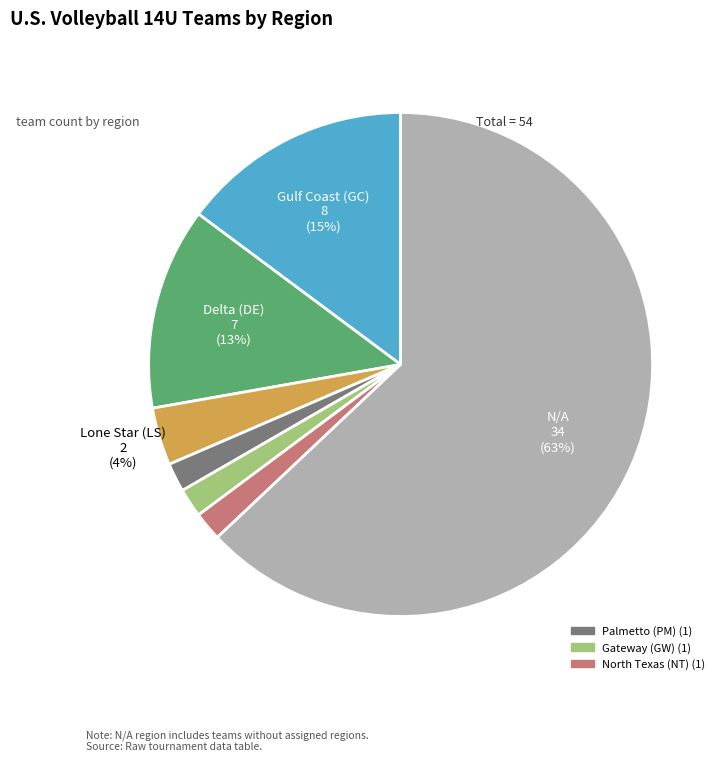

How many slices are in this pie chart?

7